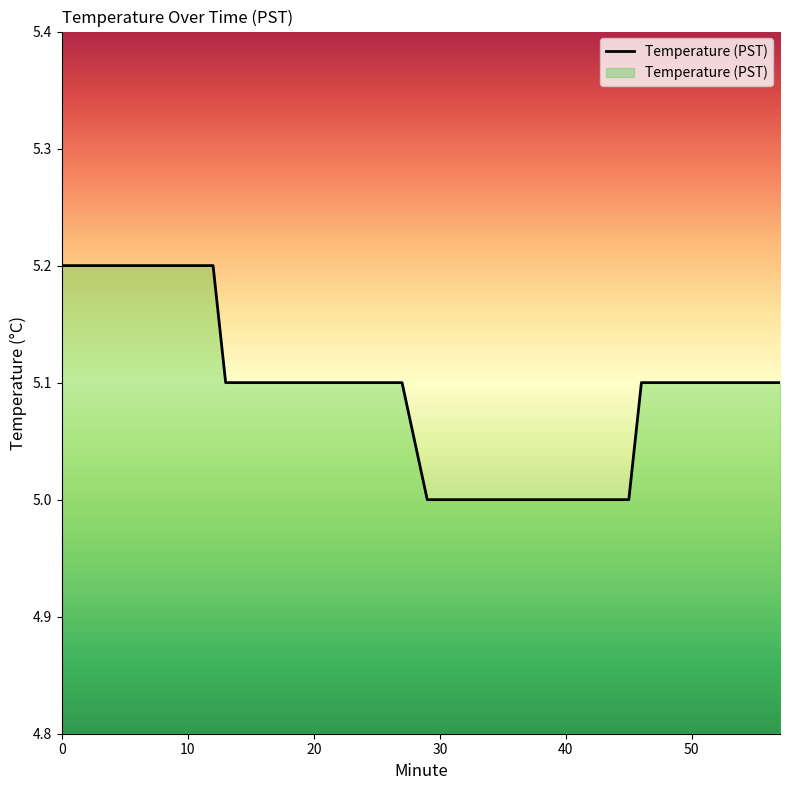

Reading right to left, list all the values displayed in this chart.

5.1	5.1	5.1	5.1	5.1	5.1	5.1	5.1	5.0	5.0	5.0	5.0	5.0	5.0	5.0	5.0	5.0	5.0	5.0	5.0	5.1	5.1	5.1	5.1	5.1	5.1	5.1	5.1	5.1	5.1	5.1	5.2	5.2	5.2	5.2	5.2	5.2	5.2	5.2	5.2